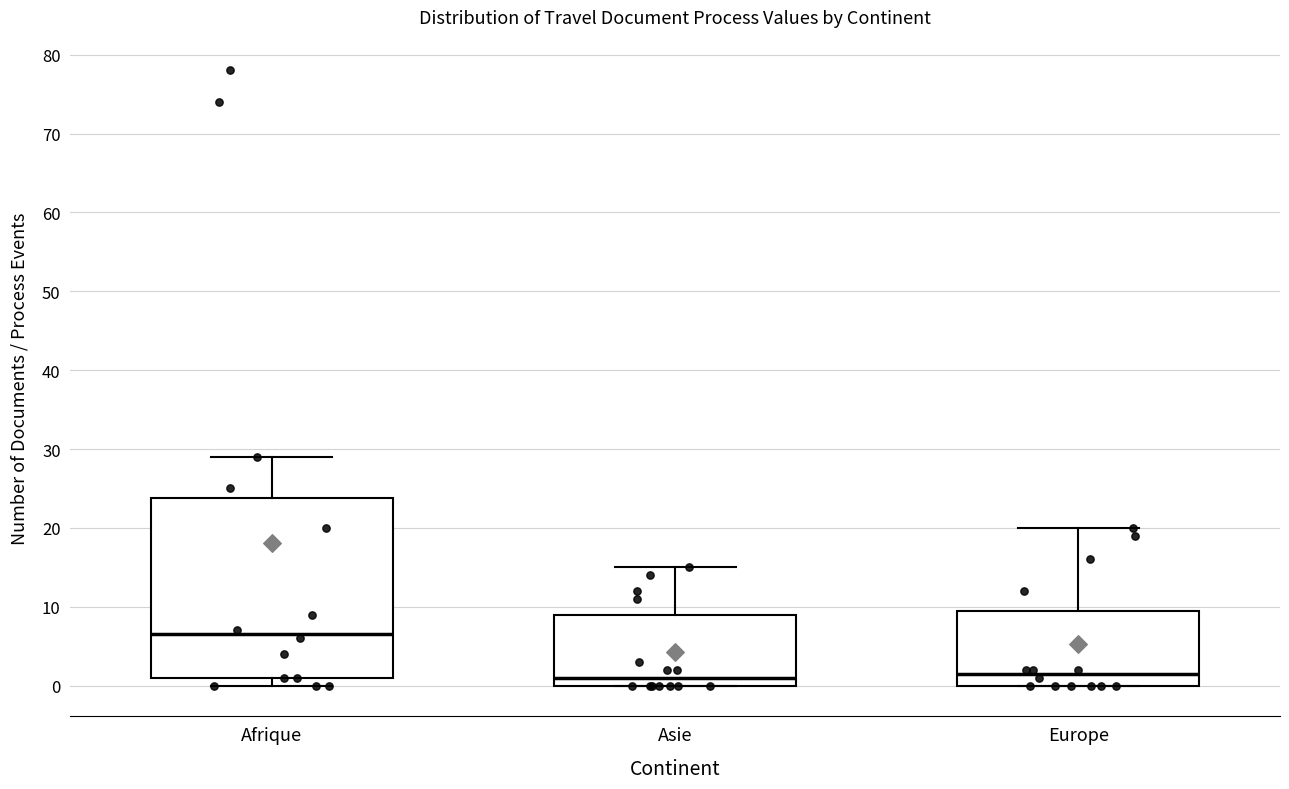

Reading left to right, read every box against the y-axis: the position of its median line, the range the box covers, and the ends of its whiskers. The values are not printed on the chart, so give them approximately, as read against the axis.

Afrique: median 7, box 1 to 24, whiskers 0 to 29
Asie: median 1, box 0 to 9, whiskers 0 to 15
Europe: median 2, box 0 to 10, whiskers 0 to 20